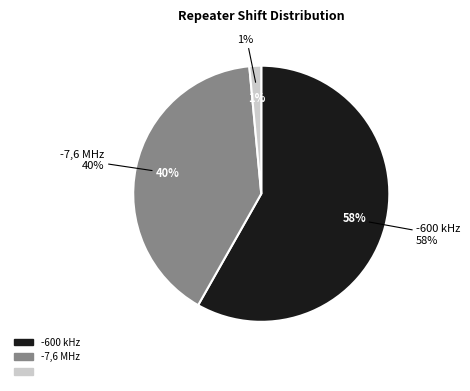

The -600 kHz slice represents 47% of the pie. True or false?

False